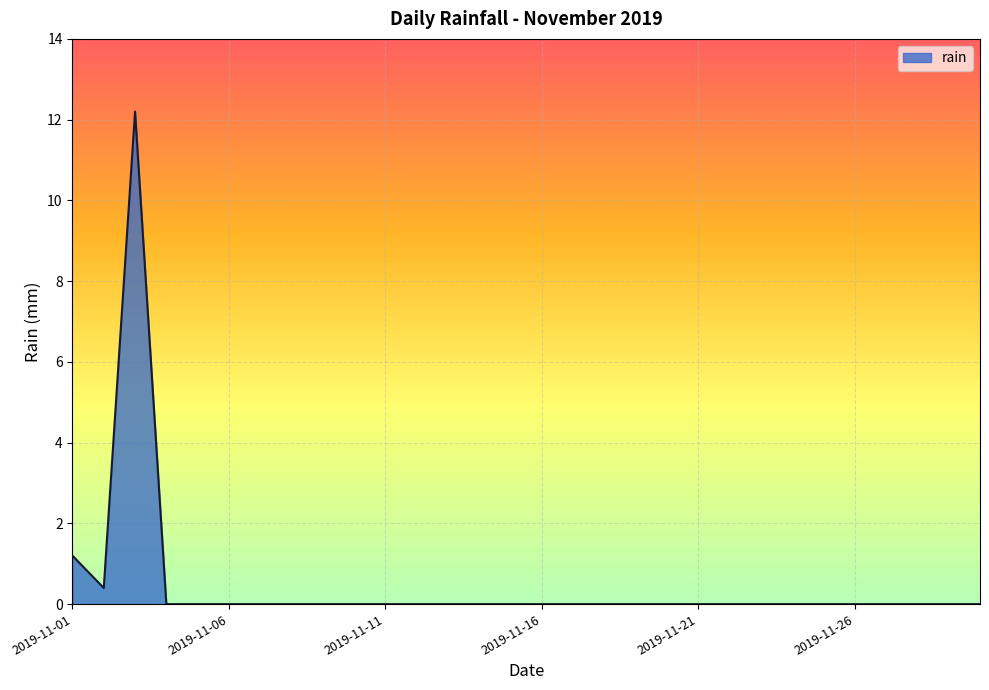

What is the maximum value shown in the chart?

12.2